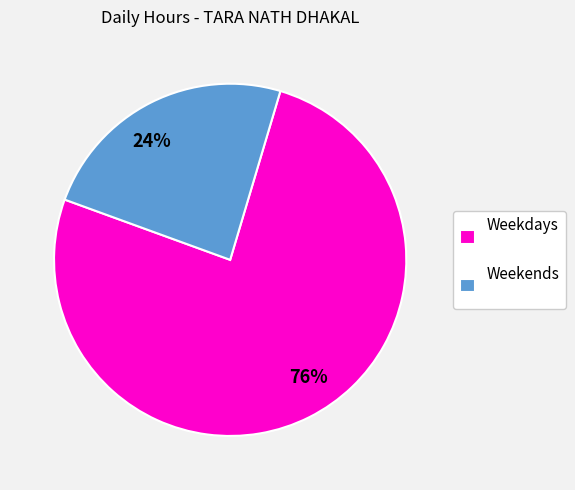

Is there a majority slice in this chart?

Yes